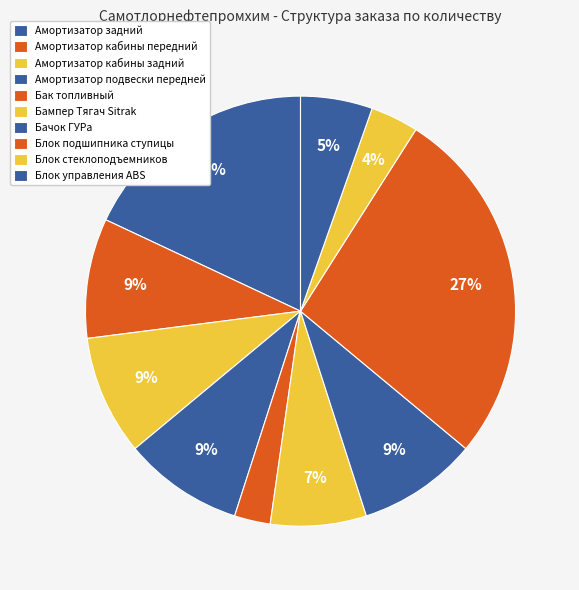

Which slice is the smallest?

Бак топливный